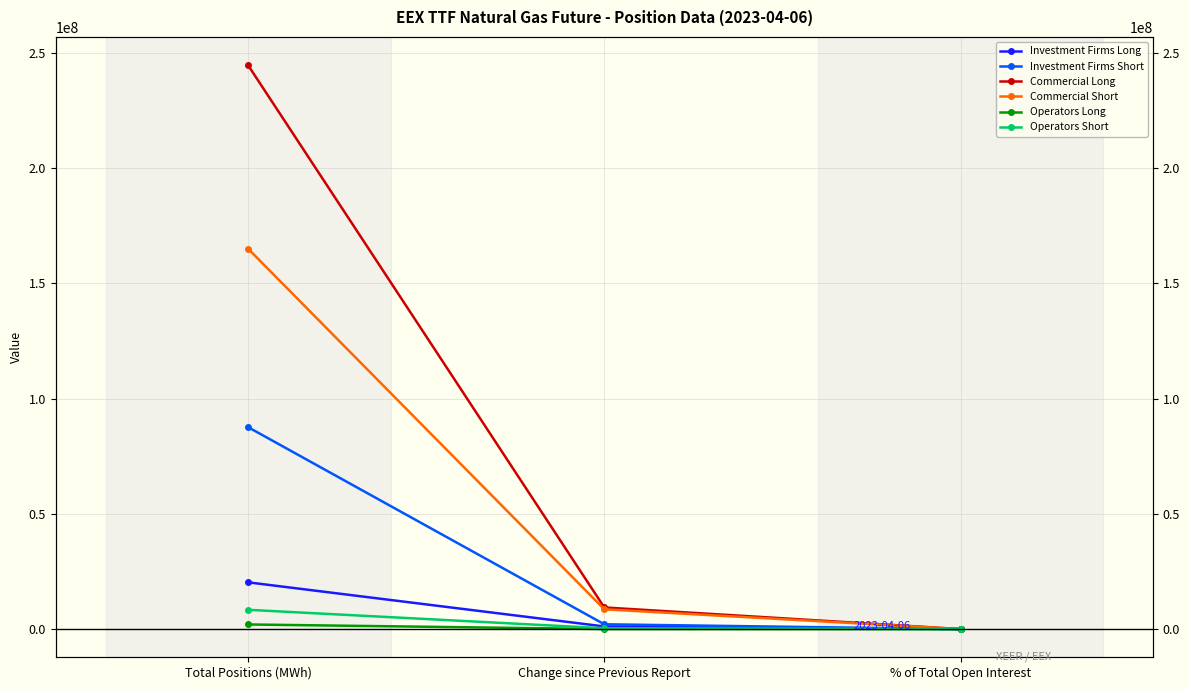

What is the difference between the maximum and minimum values in the Operators Short series?

8362425.8